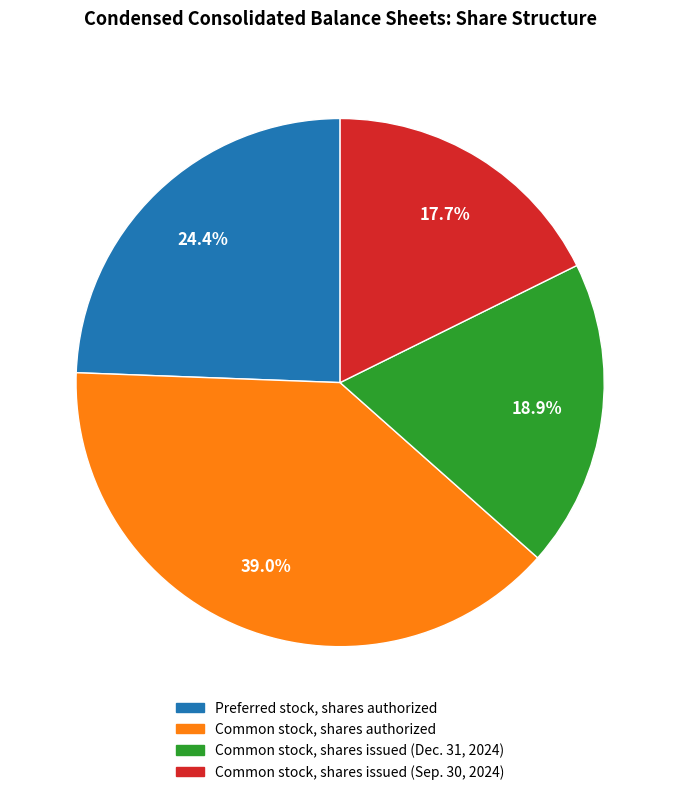

Which has a higher value, Preferred stock, shares authorized or Common stock, shares issued (Sep. 30, 2024)?

Preferred stock, shares authorized